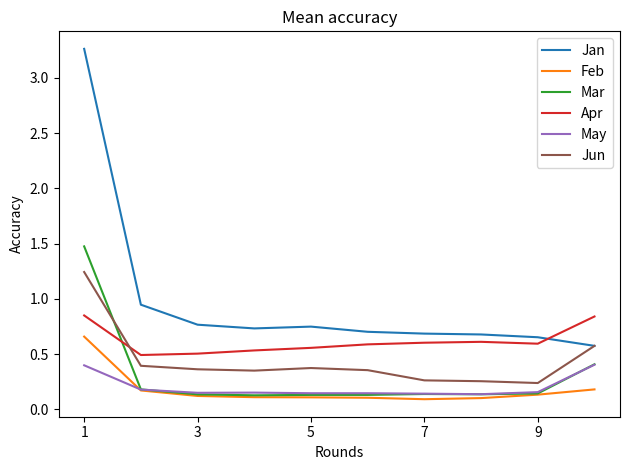

Which series has the largest range (max minus min)?

Jan